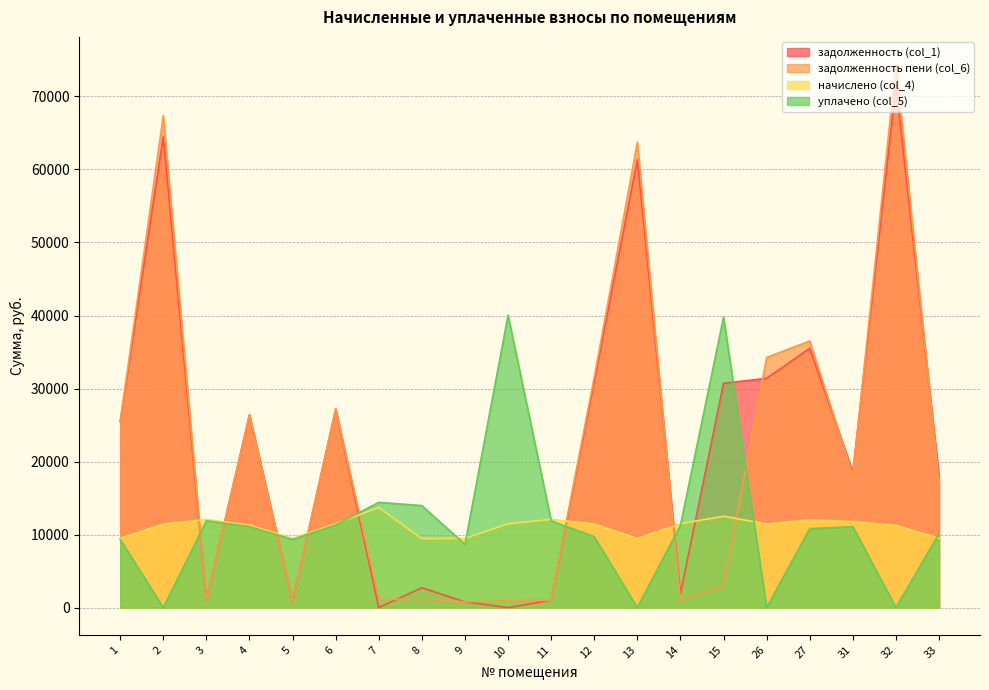

True or false: уплачено (col_5) and задолженность (col_1) intersect in this chart.

True